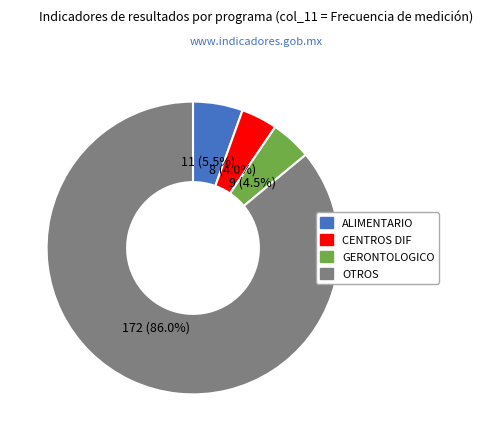

Which slice is the largest?

OTROS